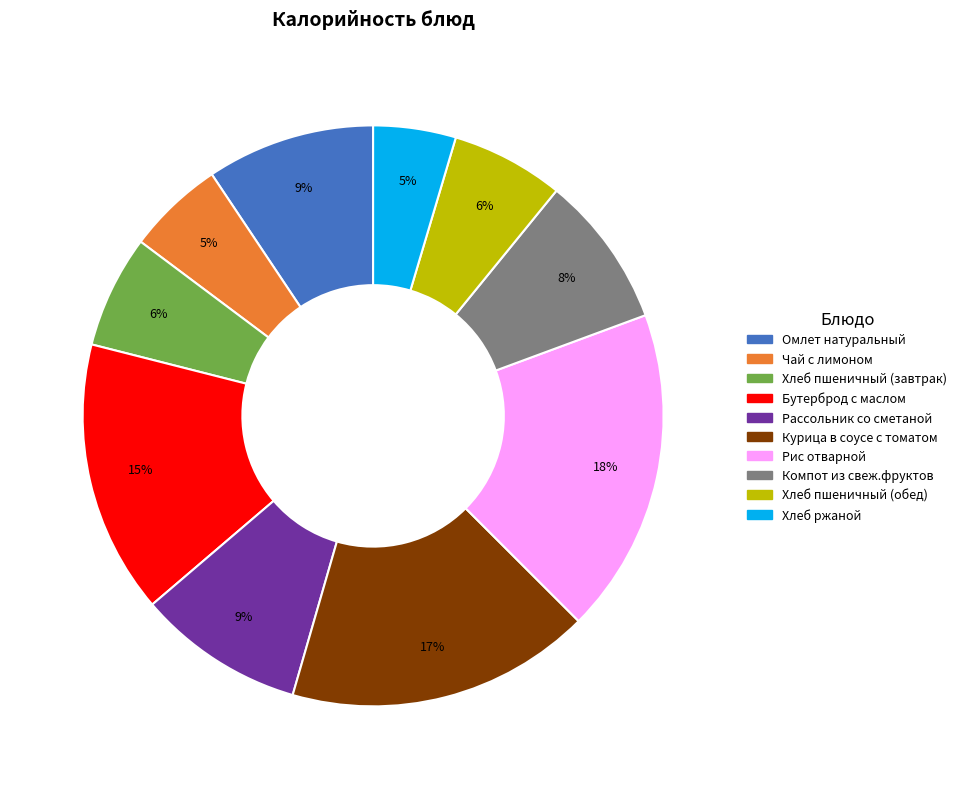

Do Хлеб ржаной and Курица в соусе с томатом together represent more than half of the pie?

No